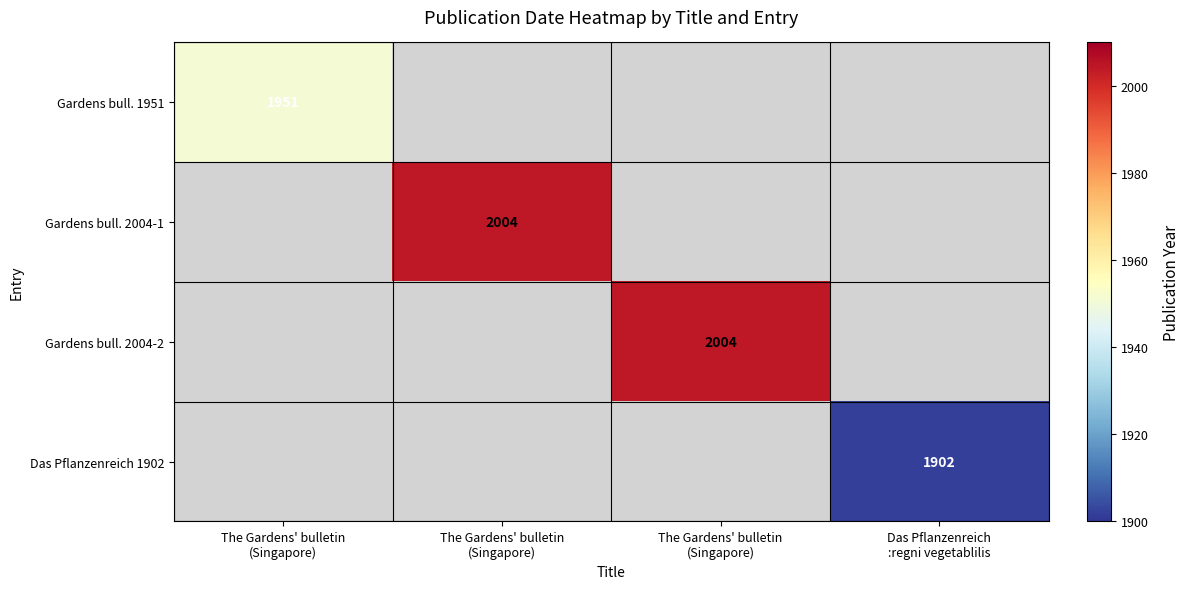

Which category has the lowest value across all series?

Das Pflanzenreich
:regni vegetablilis